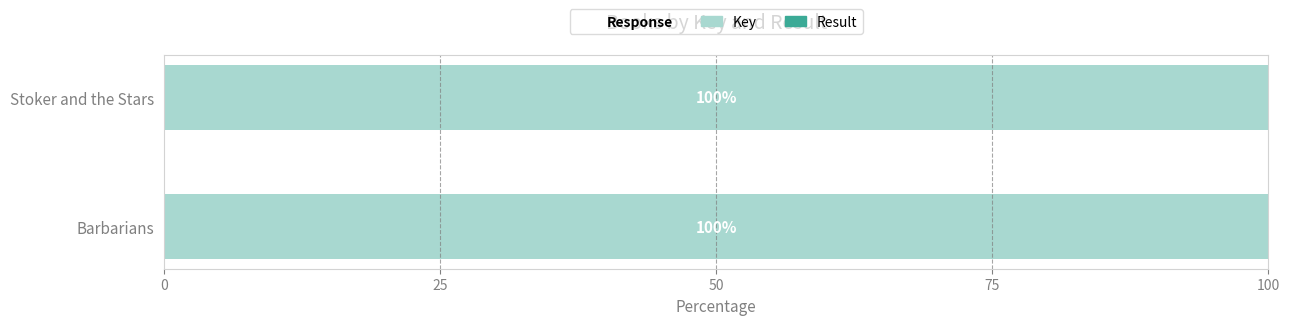

True or false: Key has a value of 59.9 at Stoker and the Stars.

False